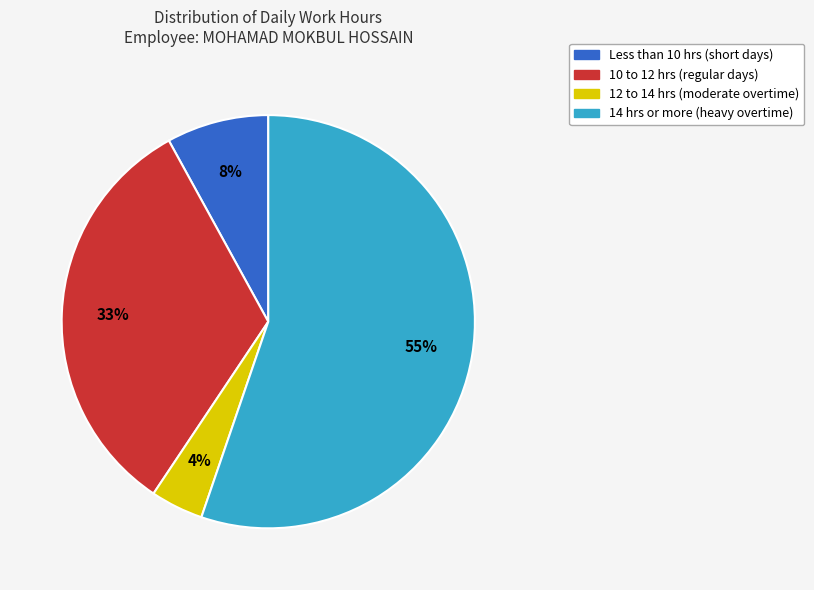

How many slices are in this pie chart?

4